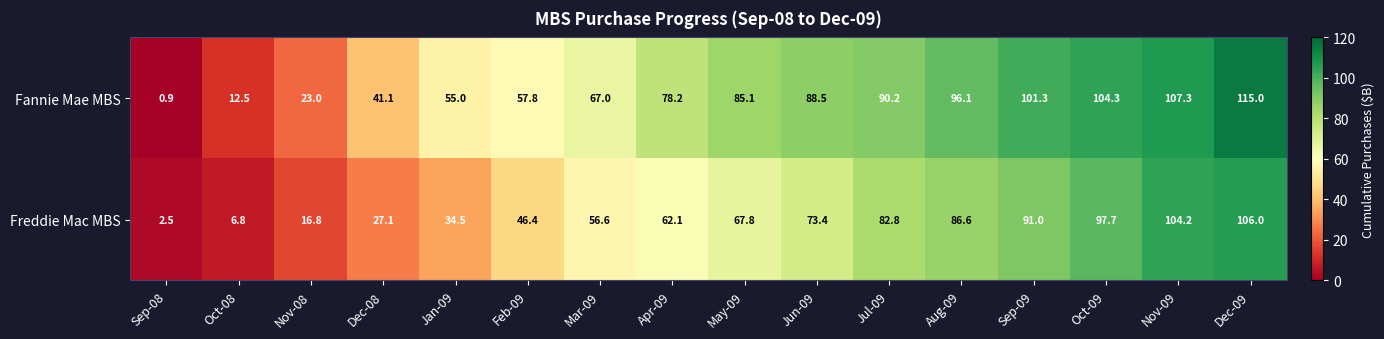

Where does the Freddie Mac MBS series first go above 67?

May-09